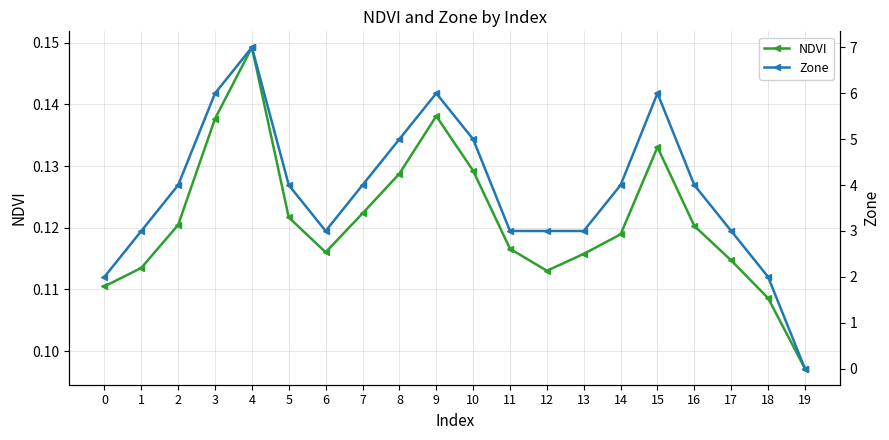

Count the number of data series in this chart.

2